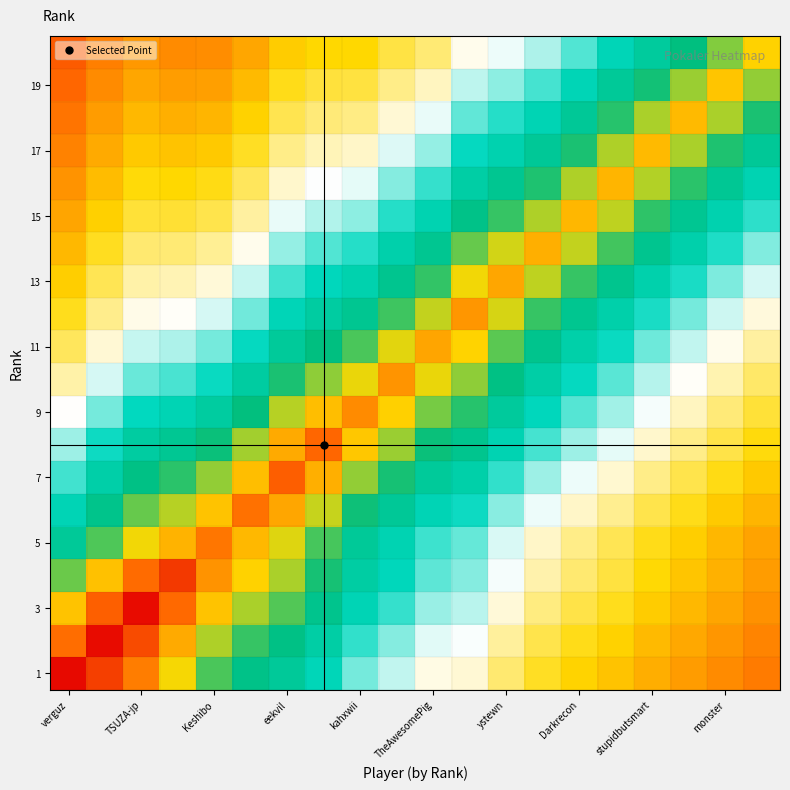

Count the number of data series in this chart.

20